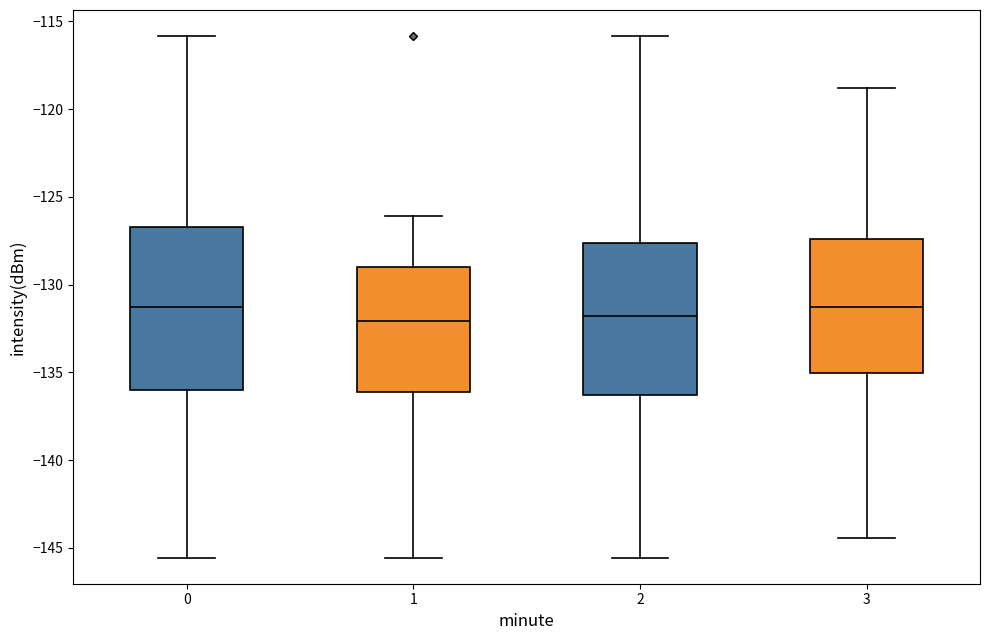

Which box is the tallest, from its lower edge to its upper edge?

0